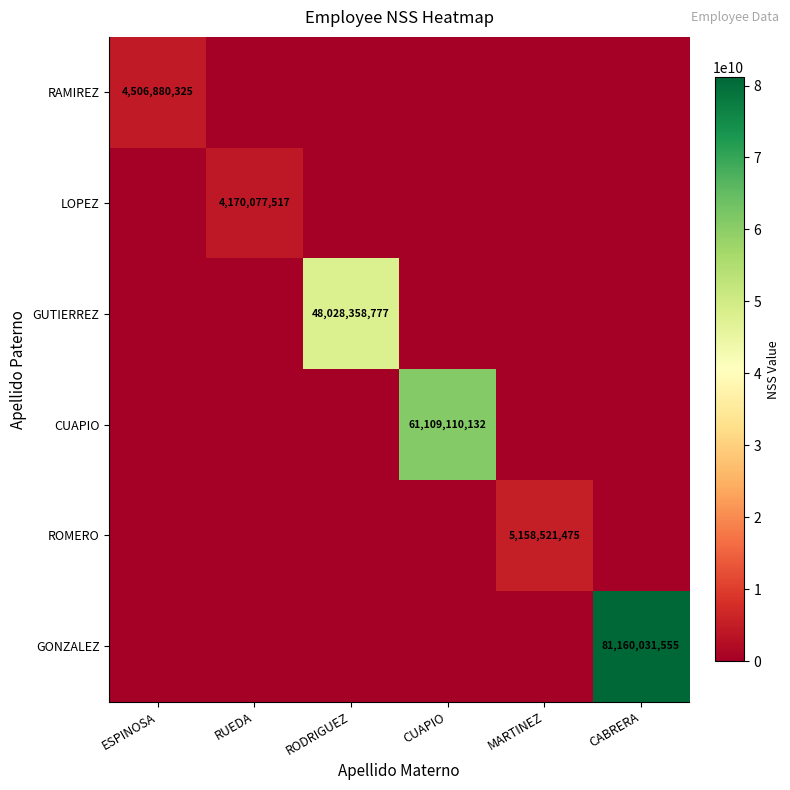

Is it true that GUTIERREZ equals 25698543506 at RODRIGUEZ?

False